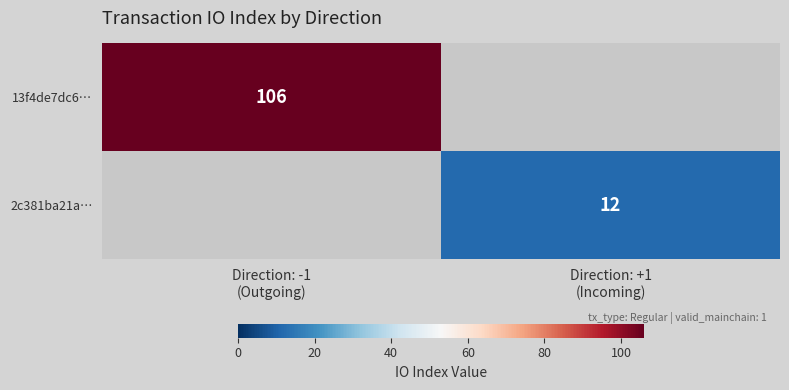

How many values in 2c381ba21a… are above zero?

1